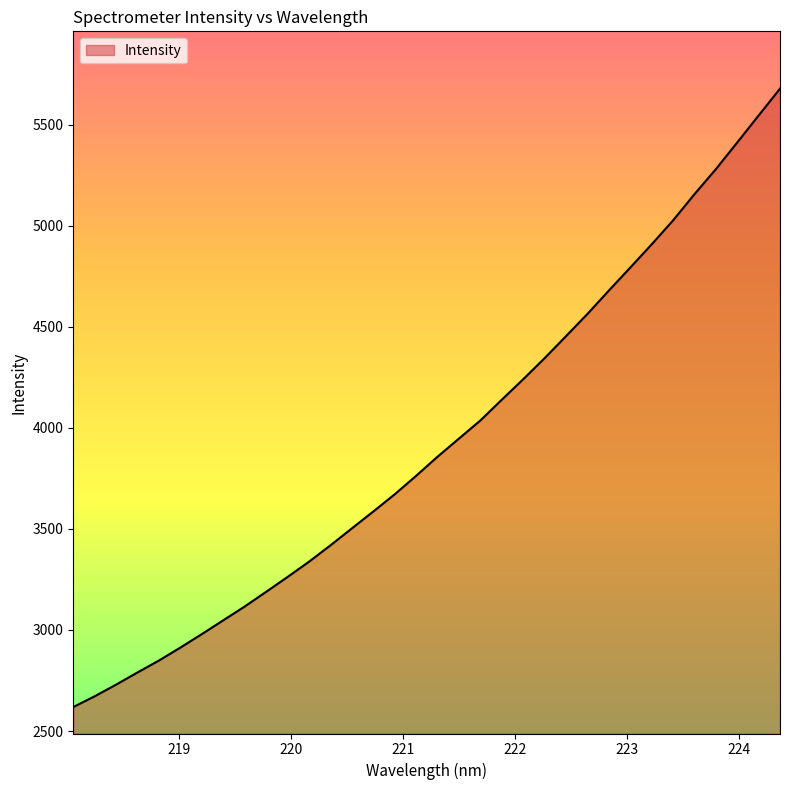

What is the smallest value displayed?

2618.8